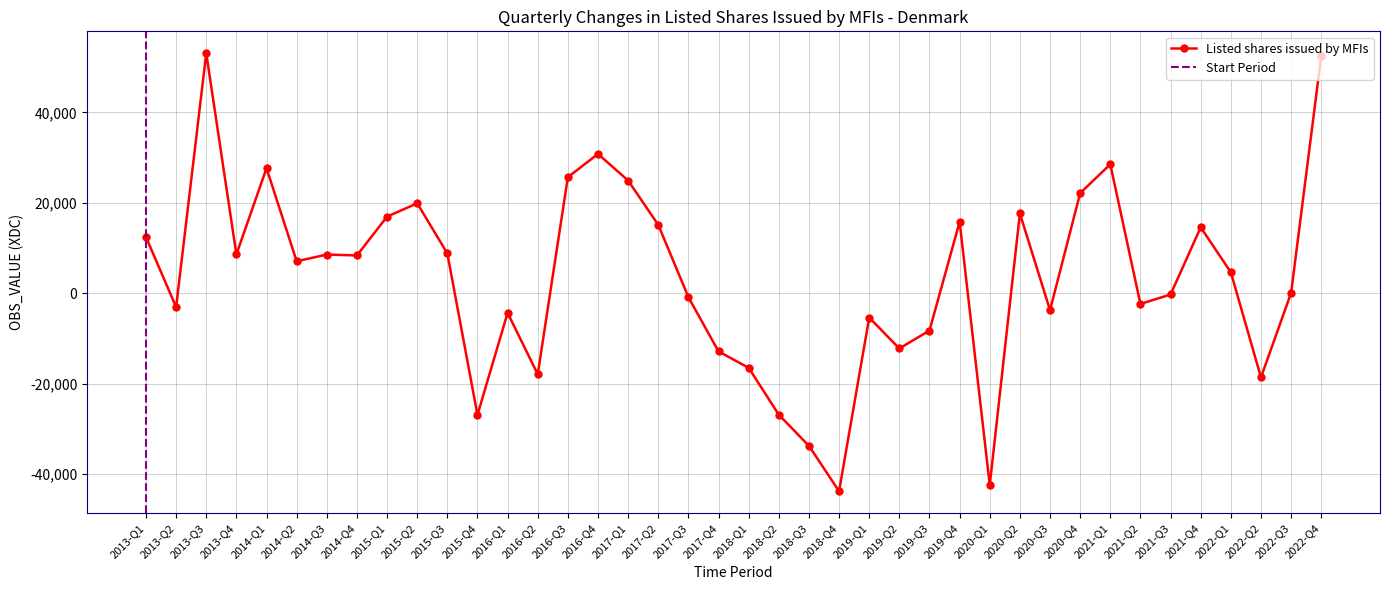

Reading left to right, transcribe all the data shown in this chart.

2013-Q1=12442	2013-Q2=-3057	2013-Q3=53112	2013-Q4=8598	2014-Q1=27673	2014-Q2=7087	2014-Q3=8567	2014-Q4=8373	2015-Q1=16957	2015-Q2=19909	2015-Q3=8828	2015-Q4=-26910	2016-Q1=-4336	2016-Q2=-17923	2016-Q3=25694	2016-Q4=30833	2017-Q1=24940	2017-Q2=15136	2017-Q3=-863	2017-Q4=-12872	2018-Q1=-16492	2018-Q2=-26869	2018-Q3=-33759	2018-Q4=-43803	2019-Q1=-5375	2019-Q2=-12216	2019-Q3=-8245	2019-Q4=15809	2020-Q1=-42444	2020-Q2=17657	2020-Q3=-3741	2020-Q4=22159	2021-Q1=28540	2021-Q2=-2359	2021-Q3=-267	2021-Q4=14593	2022-Q1=4649	2022-Q2=-18611	2022-Q3=78	2022-Q4=52516